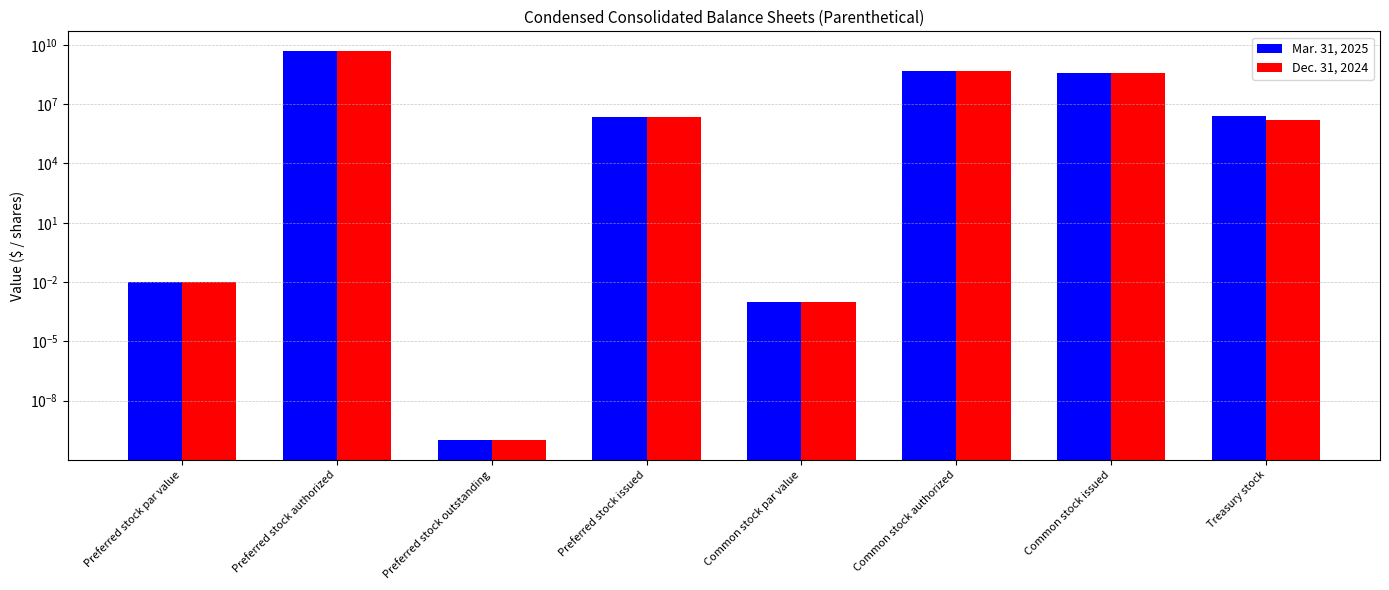

List the series in order of their peak value, highest first.

Mar. 31, 2025, Dec. 31, 2024